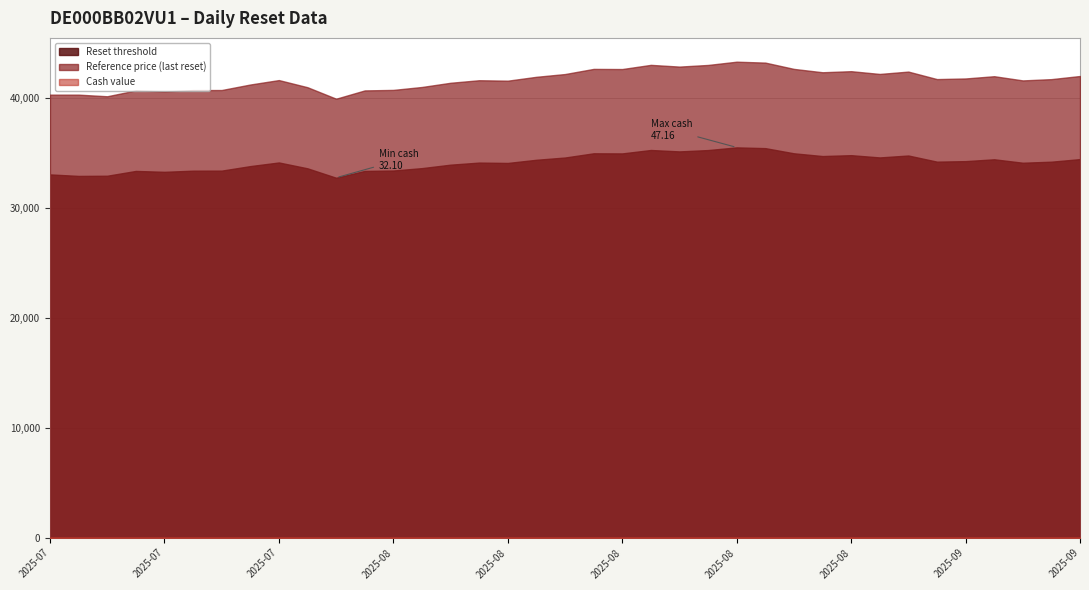

What is the greatest value displayed?

43310.3